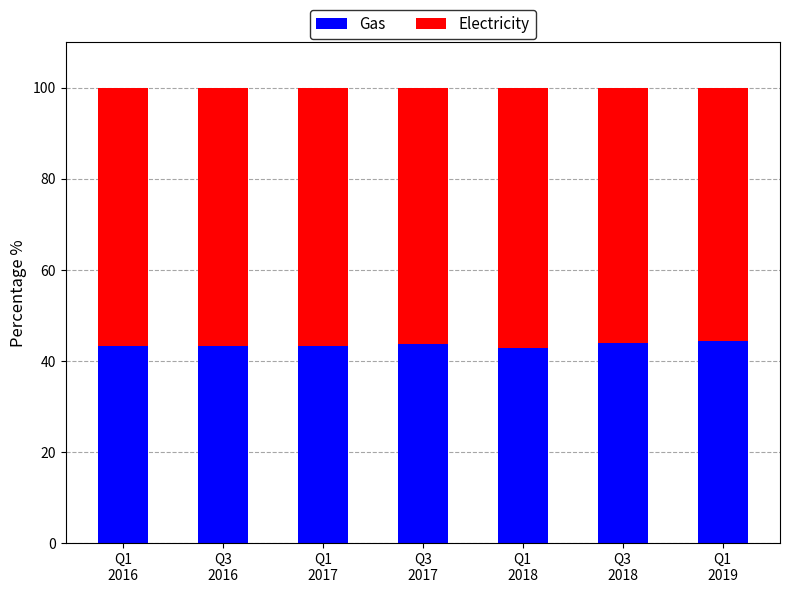

What is the difference between the maximum and minimum values in the Gas series?

1.5